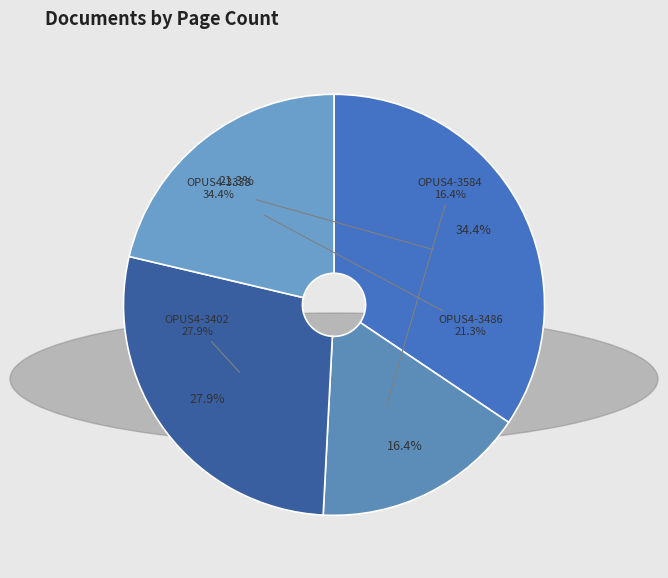

Which slice is the largest?

OPUS4-3338